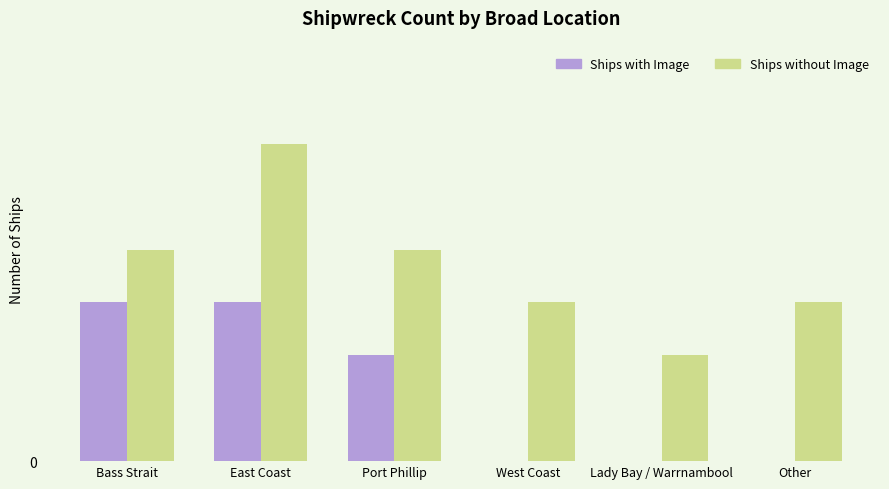

Is the value of Ships without Image at Port Phillip greater than the value of Ships with Image at West Coast?

Yes